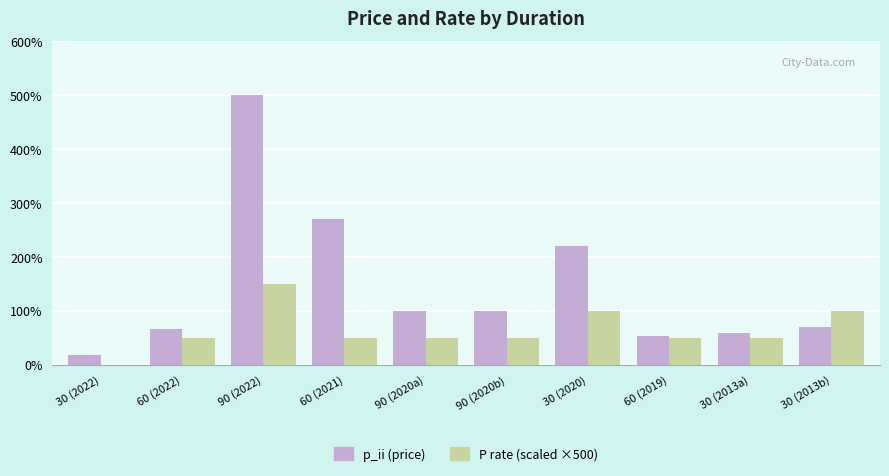

Is the value of p_ii (price) at 90 (2022) greater than the value of P rate (scaled ×500) at 60 (2022)?

Yes